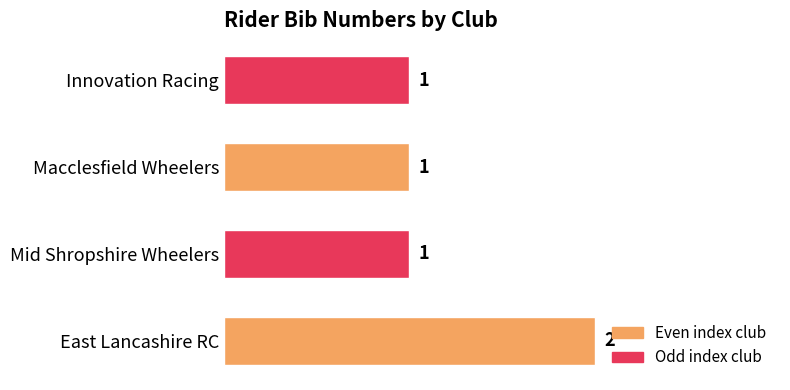

What is the ratio of the value at East Lancashire RC to the value at Mid Shropshire Wheelers?

2.0